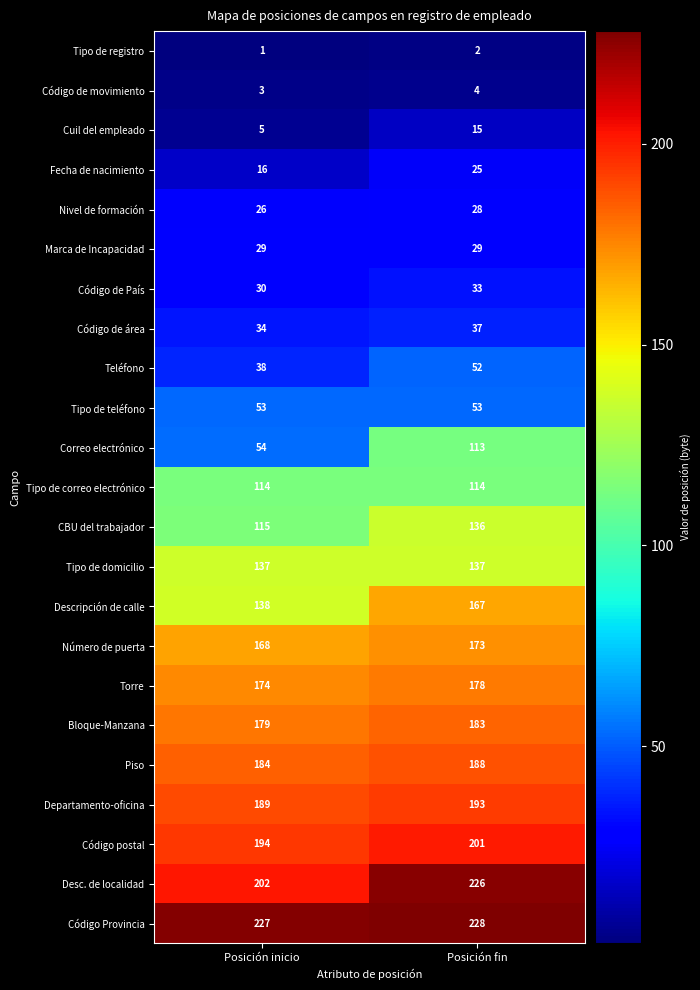

At which category does the chart reach its peak across all series?

Posición fin